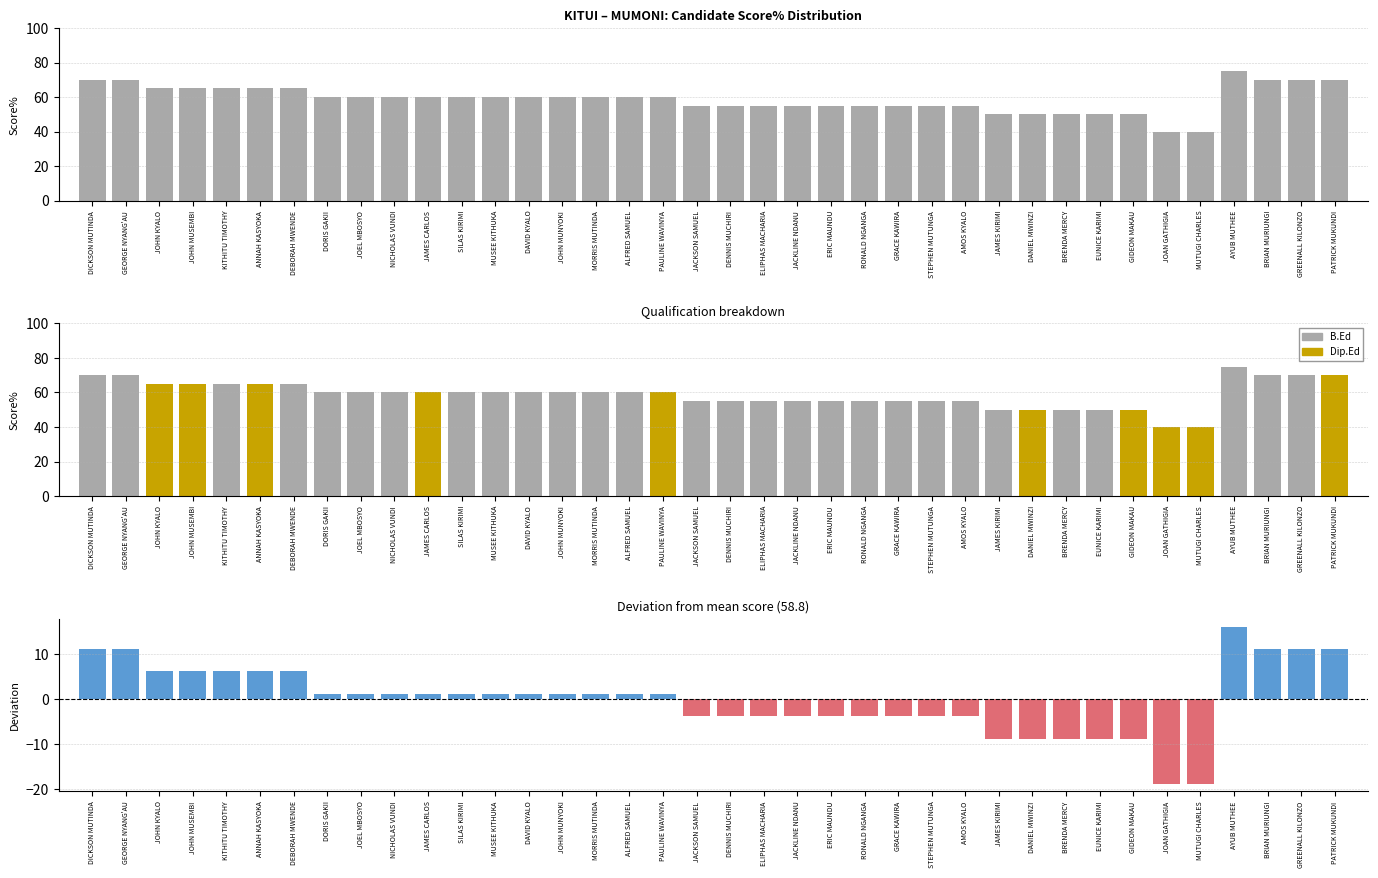

Reading left to right, what are all the values shown in this chart?

Score%: 70.0	70.0	65.0	65.0	65.0	65.0	65.0	60.0	60.0	60.0	60.0	60.0	60.0	60.0	60.0	60.0	60.0	60.0	55.0	55.0	55.0	55.0	55.0	55.0	55.0	55.0	55.0	50.0	50.0	50.0	50.0	50.0	40.0	40.0	75.0	70.0	70.0	70.0
Deviation from mean: 11.2	11.2	6.2	6.2	6.2	6.2	6.2	1.2	1.2	1.2	1.2	1.2	1.2	1.2	1.2	1.2	1.2	1.2	-3.8	-3.8	-3.8	-3.8	-3.8	-3.8	-3.8	-3.8	-3.8	-8.8	-8.8	-8.8	-8.8	-8.8	-18.8	-18.8	16.2	11.2	11.2	11.2